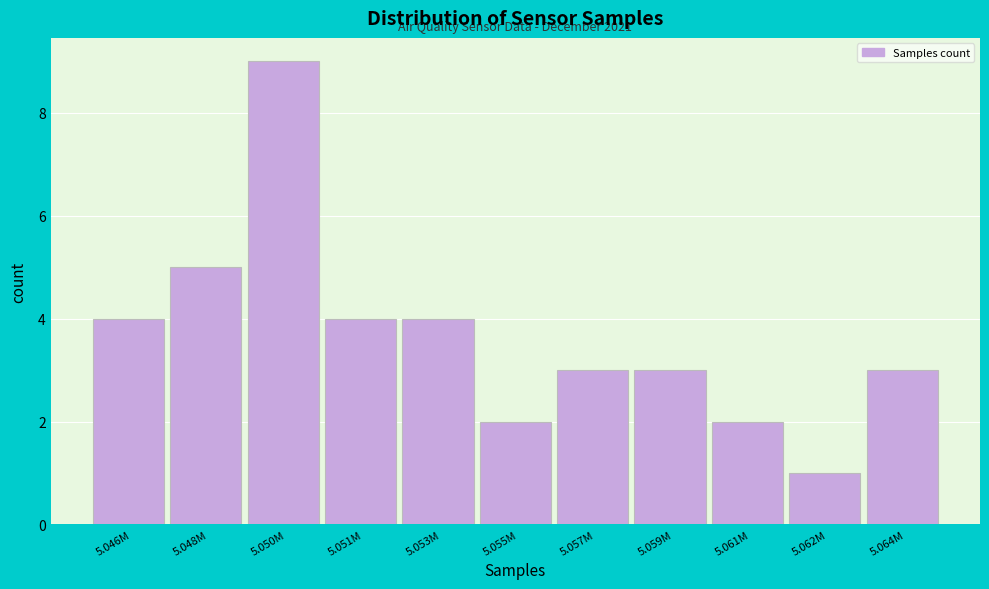

Reading left to right, what are all the values shown in this chart?

4	5	9	4	4	2	3	3	2	1	3